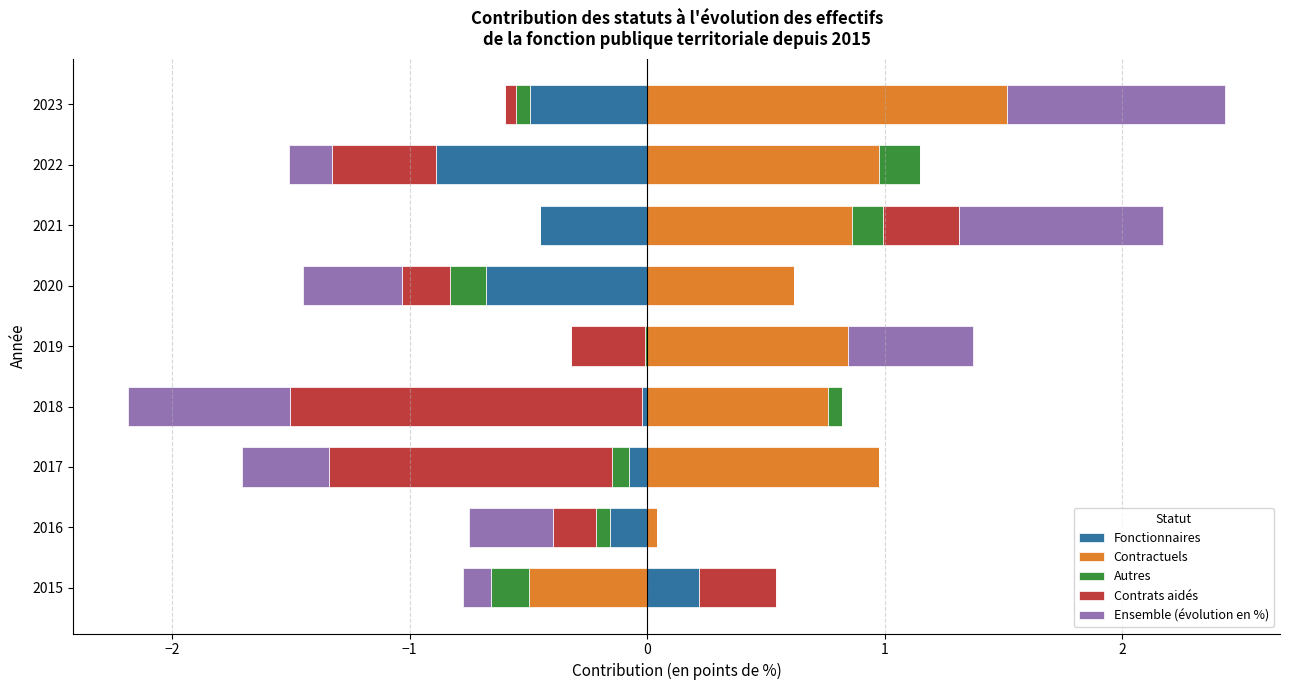

What are all the series names shown in the legend?

Fonctionnaires, Contractuels, Autres, Contrats aidés, Ensemble (évolution en %)